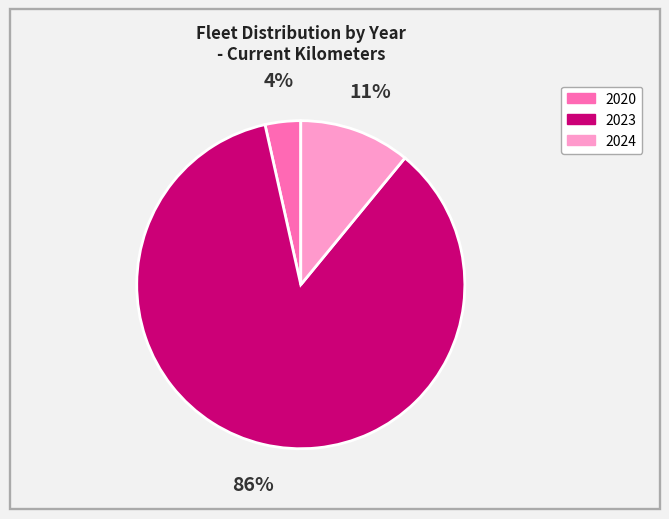

To the nearest percent, what is the average slice percentage?

33%